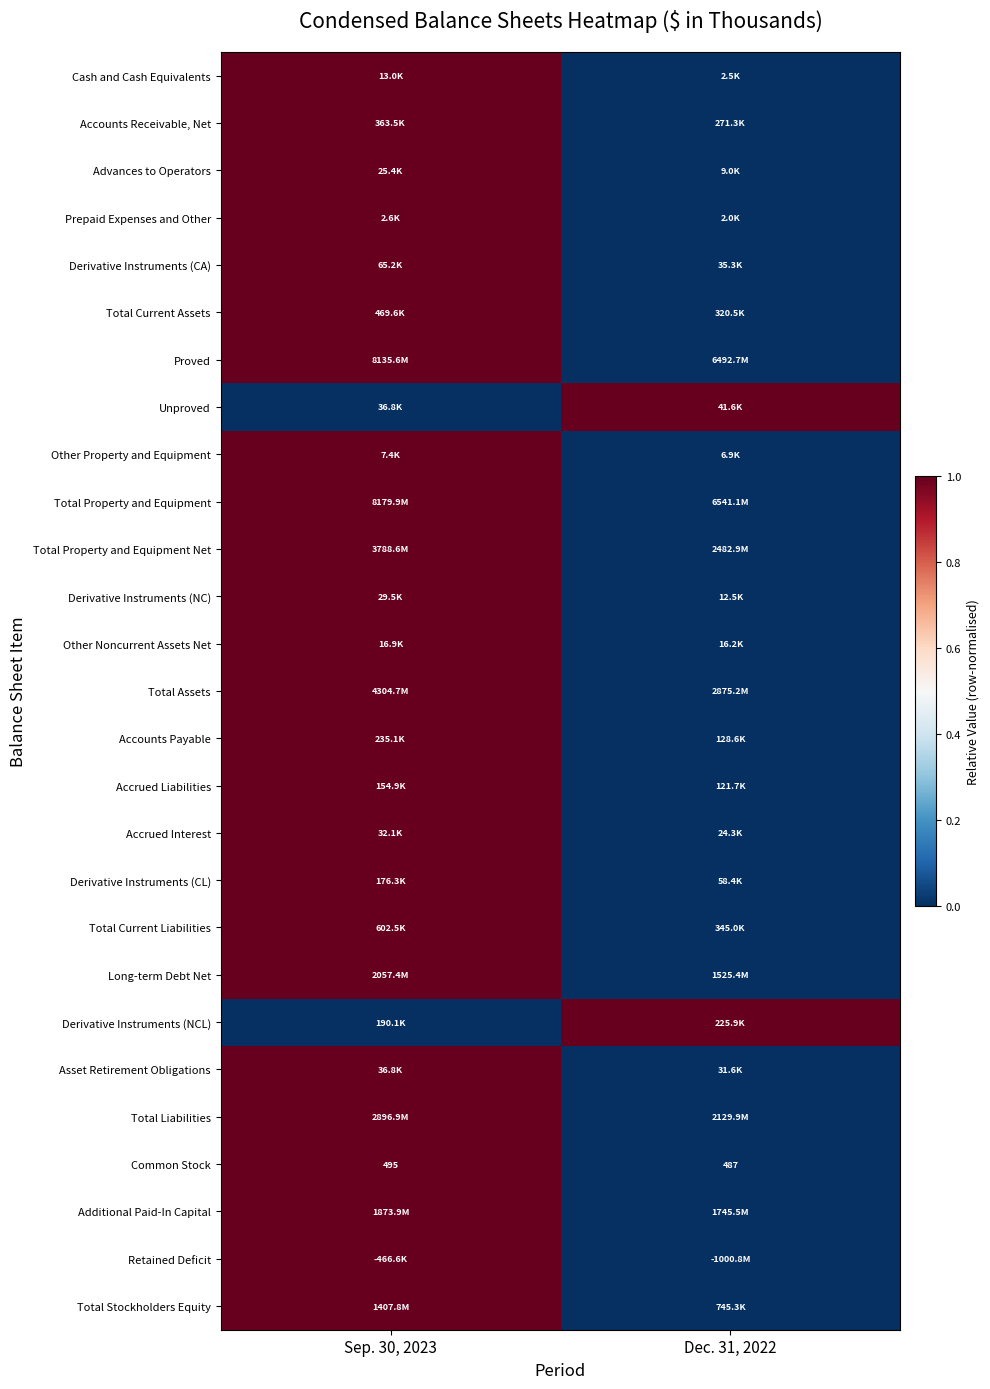

What is the difference between the maximum and minimum values in the Common Stock series?

8